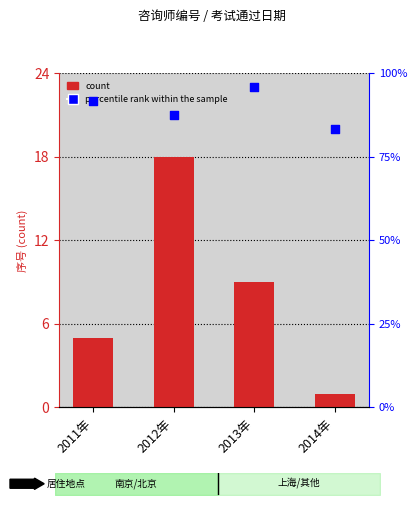

Is the value of percentile rank within the sample at 2013年 greater than the value of count at 2011年?

Yes